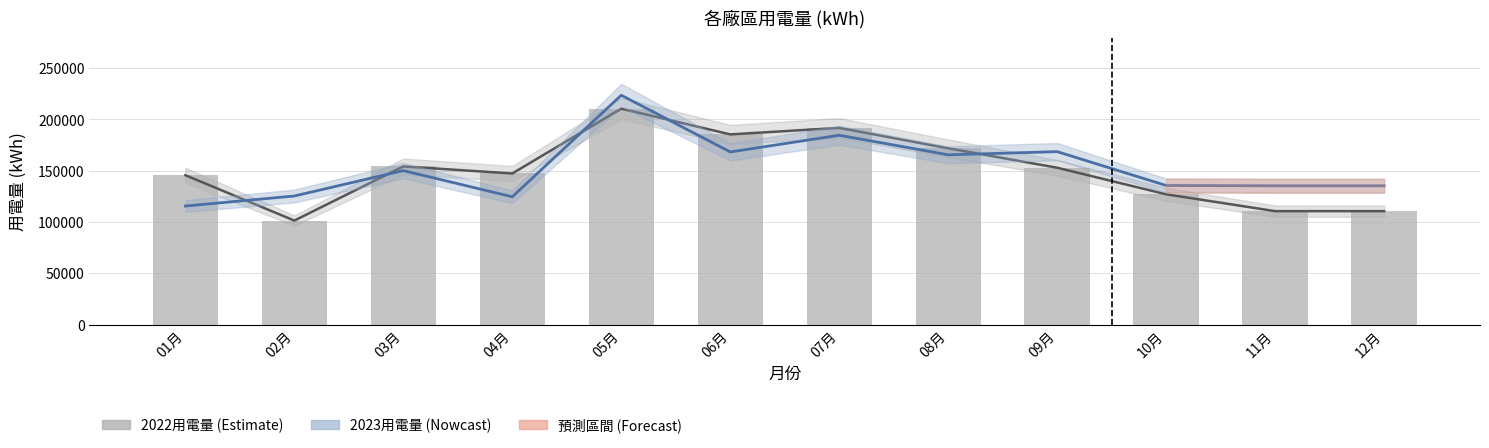

What is the maximum value for 2023用電量?

223541.0